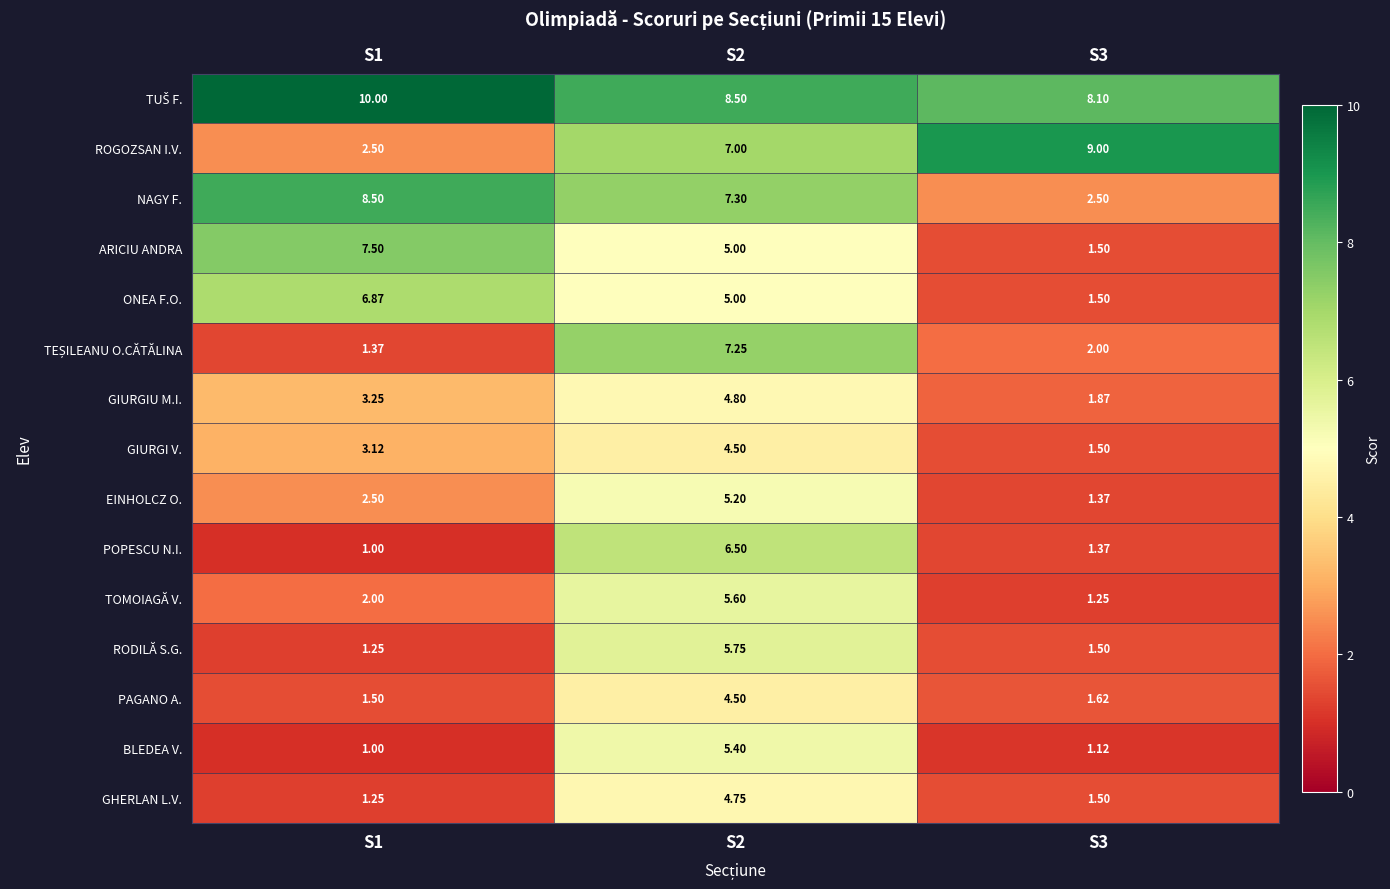

What is the total value across all series at S3?

37.7